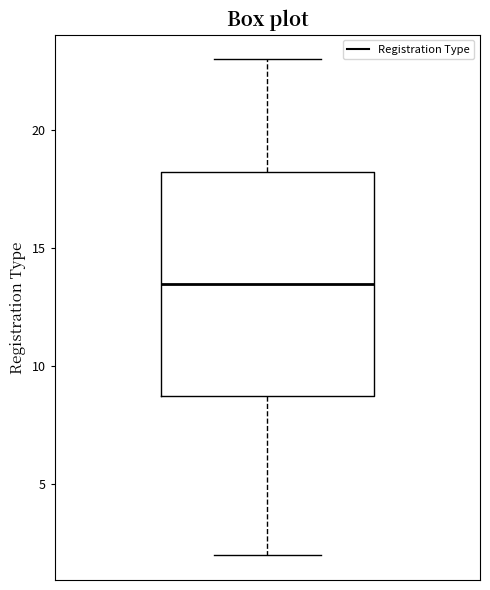

Read this box plot against the y-axis: the position of the median line, the range covered by the box, and the ends of both whiskers. The values are not printed on the chart, so give them approximately, as read against the axis.

median 13.5, box 9.0 to 18.5, whiskers 2.0 to 23.0